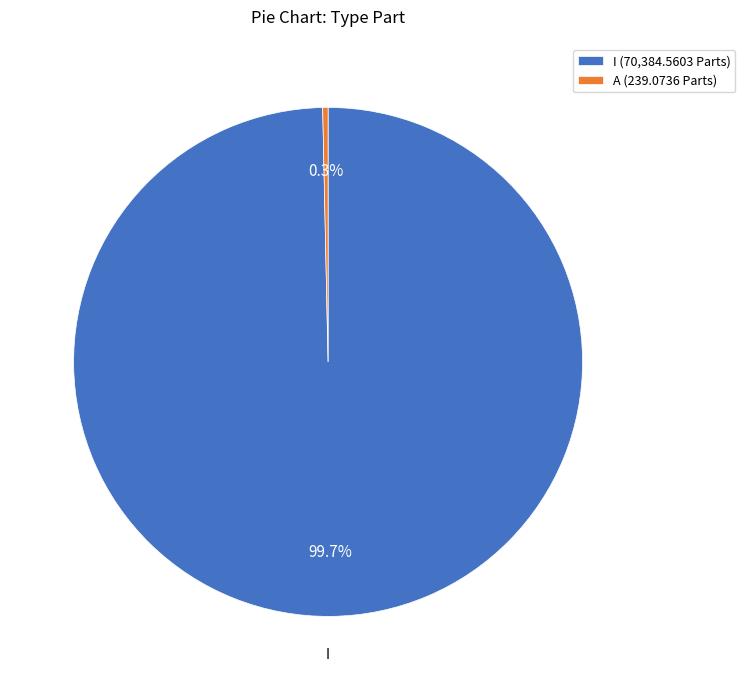

To the nearest percent, what is the average slice percentage?

50%